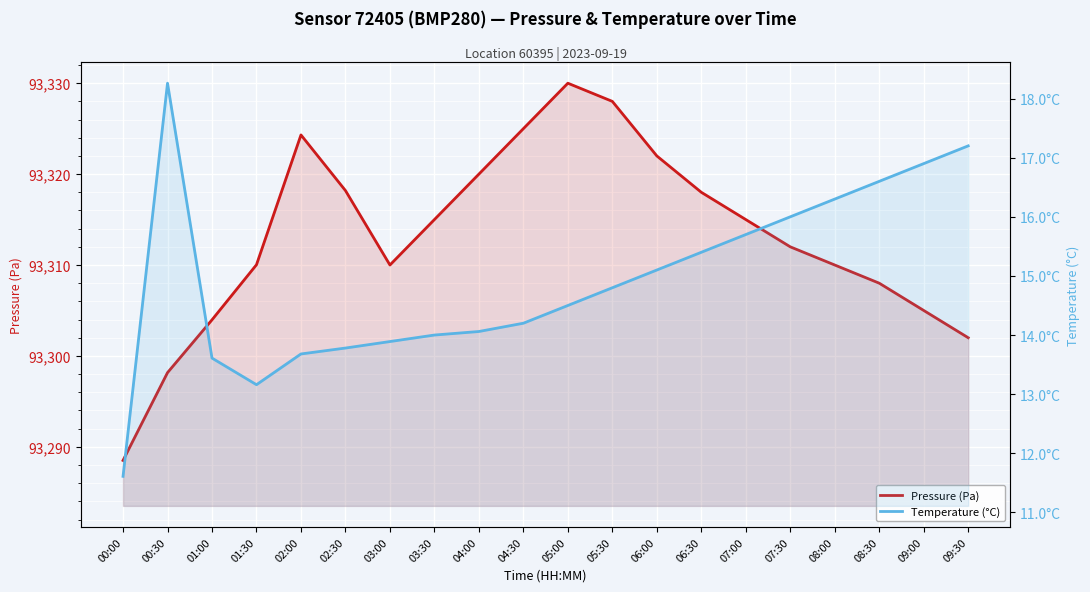

True or false: Temperature (°C) has more than 1 interior local peaks.

False